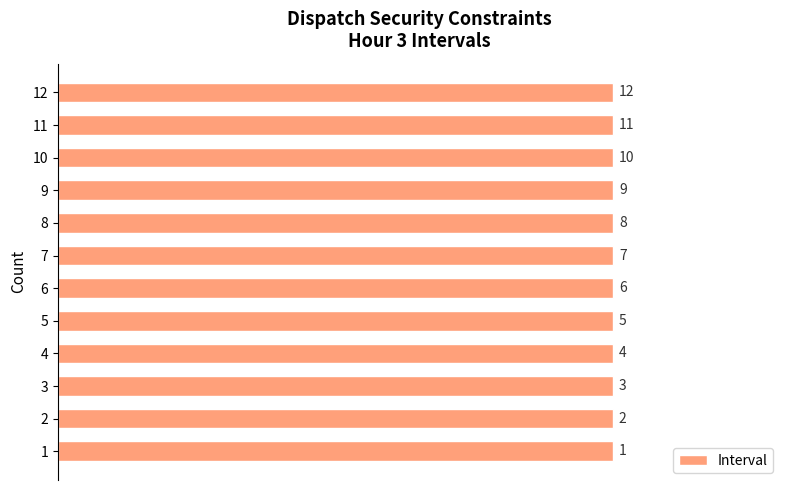

Which label corresponds to the largest value in the chart?

12